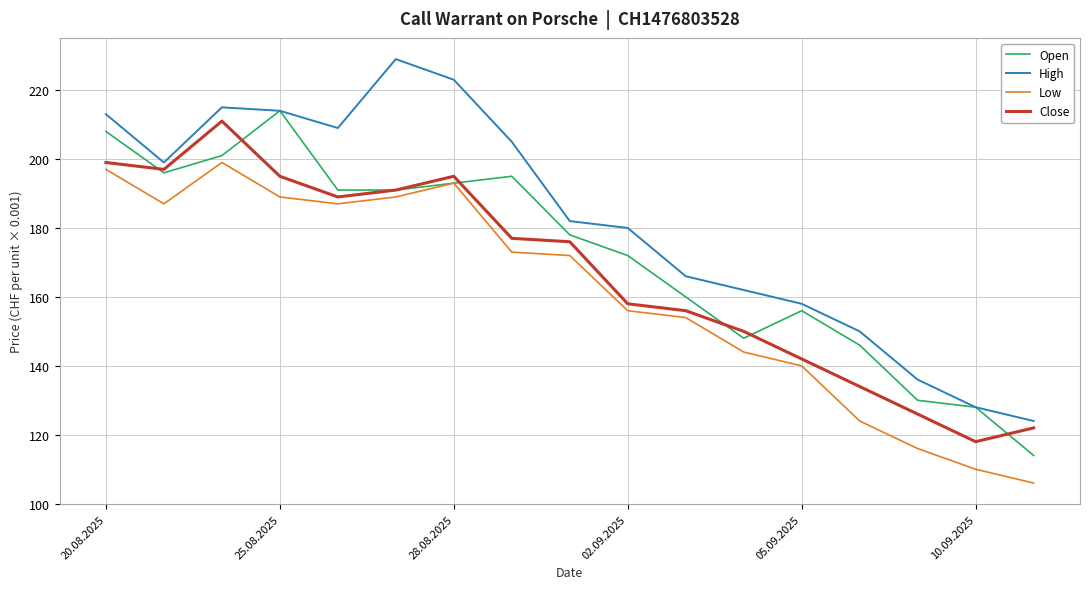

List the series in order of their overall mean, lowest first.

Low, Close, Open, High